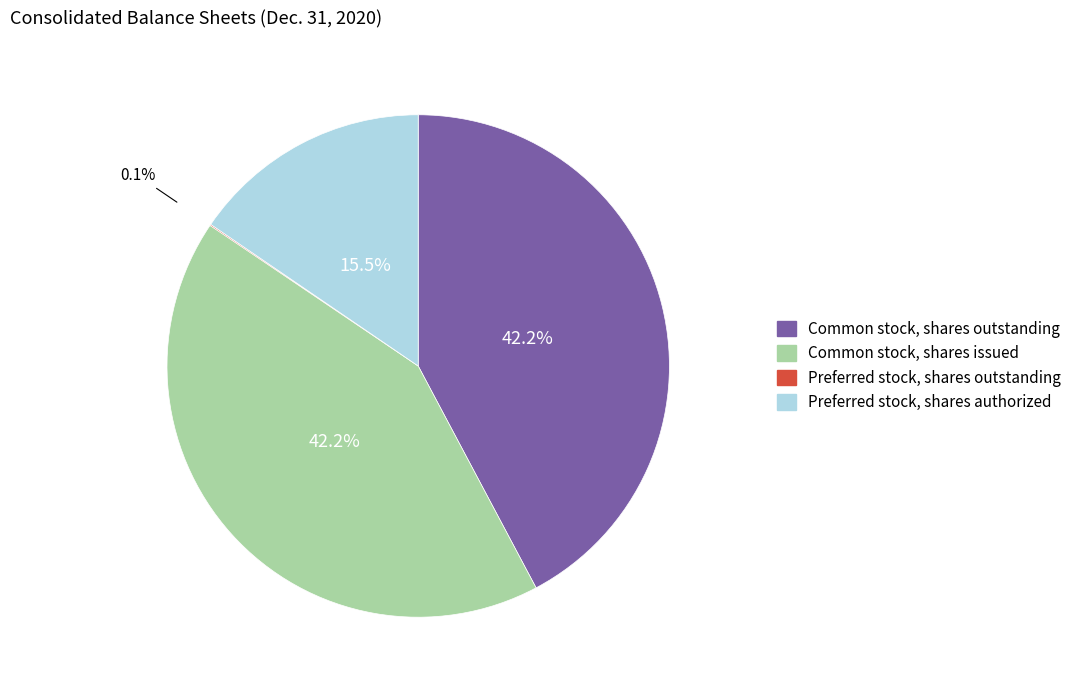

Is the sum of Common stock, shares outstanding and Common stock, shares issued greater than half?

Yes